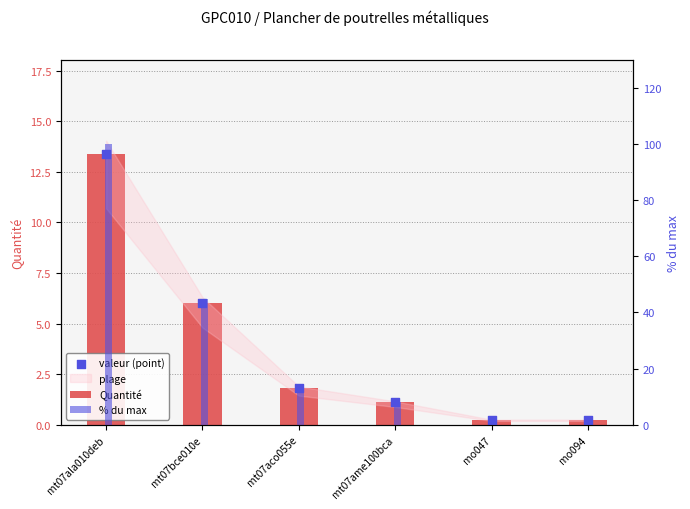

Which series has the largest total across all categories?

% du max